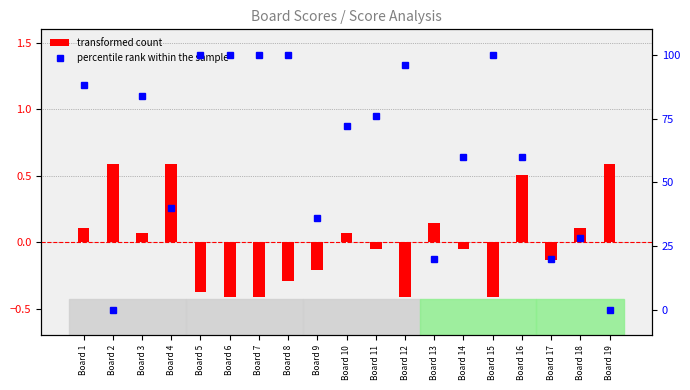

At which category is the sum across all series the highest?

Board 8